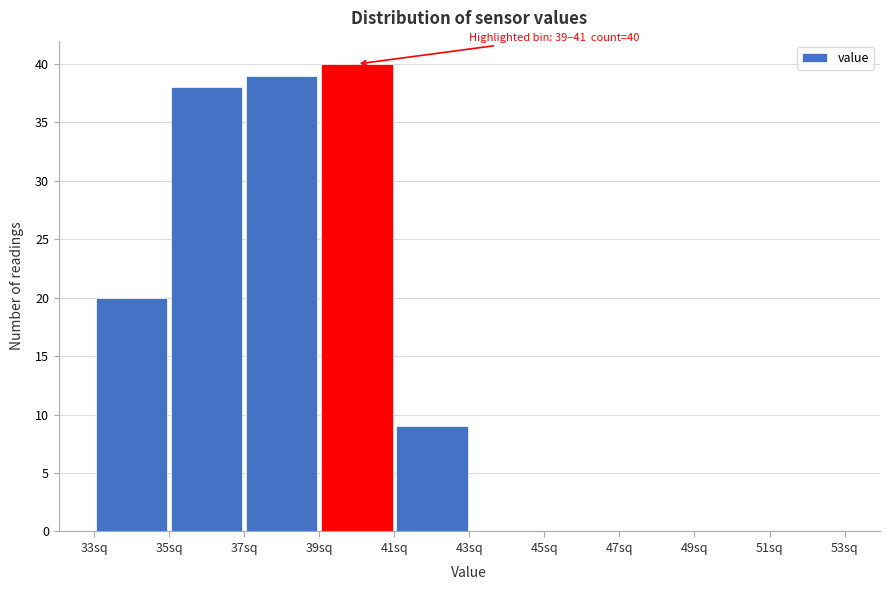

Over which range of the x-axis is the bar tallest?

39 to 41